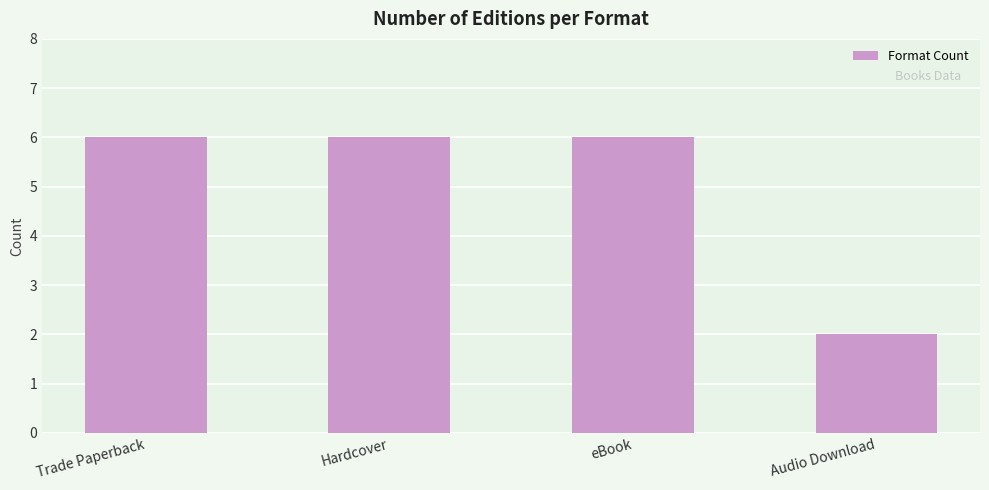

Is it true that the value at Audio Download is 3?

False